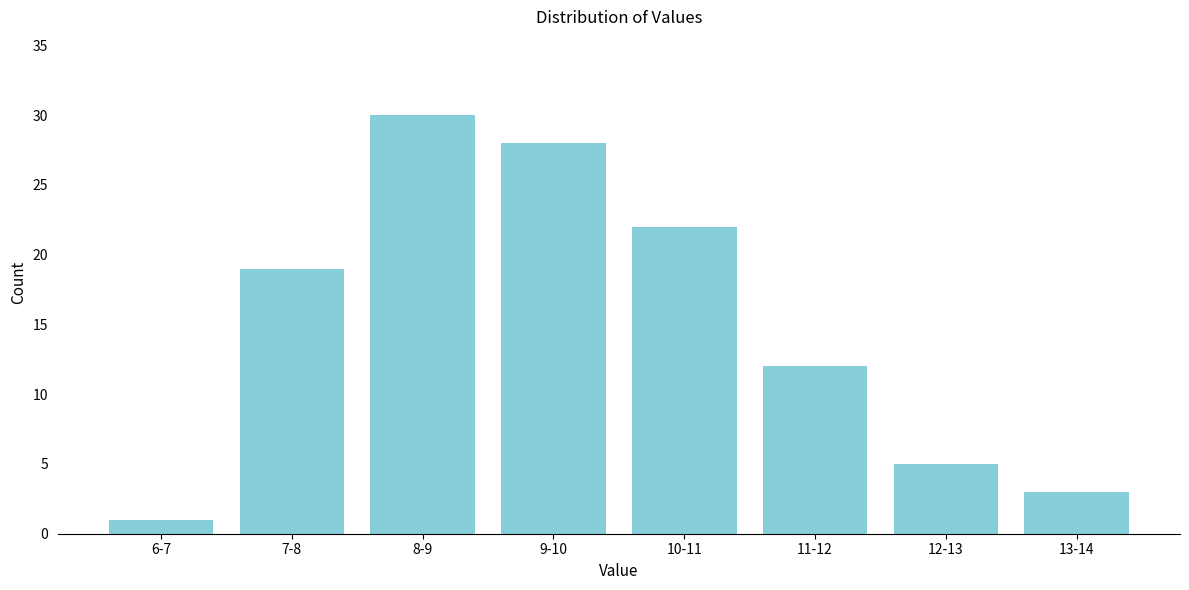

Reading right to left, what are all the values shown in this chart?

13-14=3	12-13=5	11-12=12	10-11=22	9-10=28	8-9=30	7-8=19	6-7=1